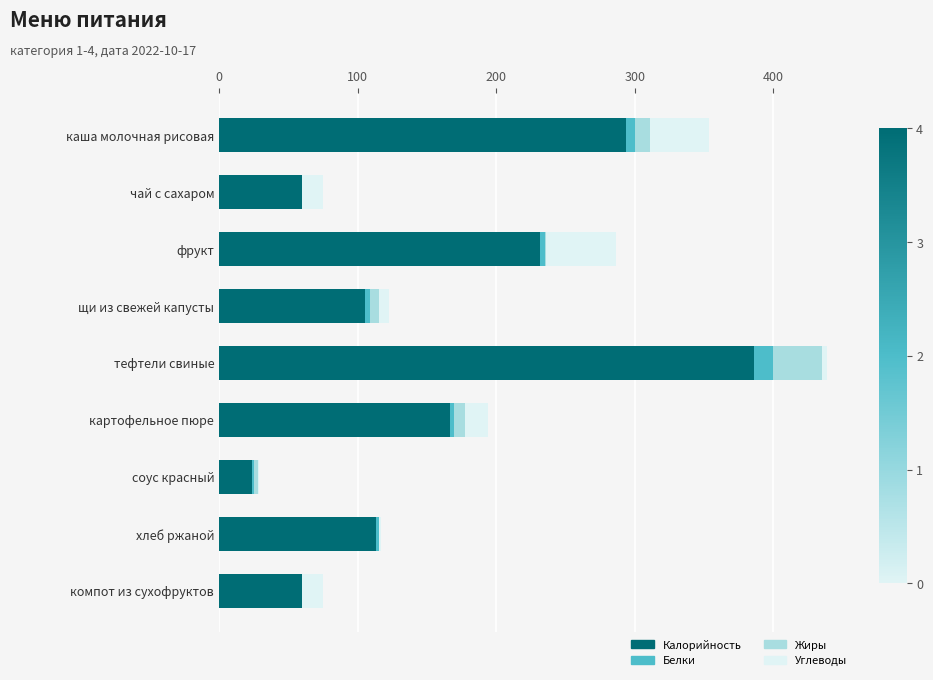

True or false: Калорийность has a value of 589.3 at тефтели свиные.

False